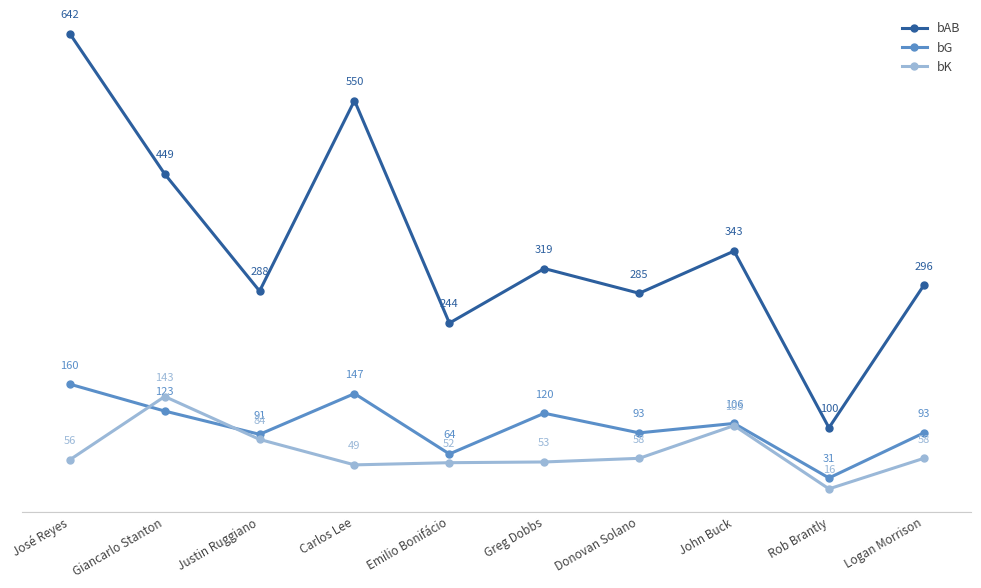

What is the label of the 5th point from the left?

Emilio Bonifácio